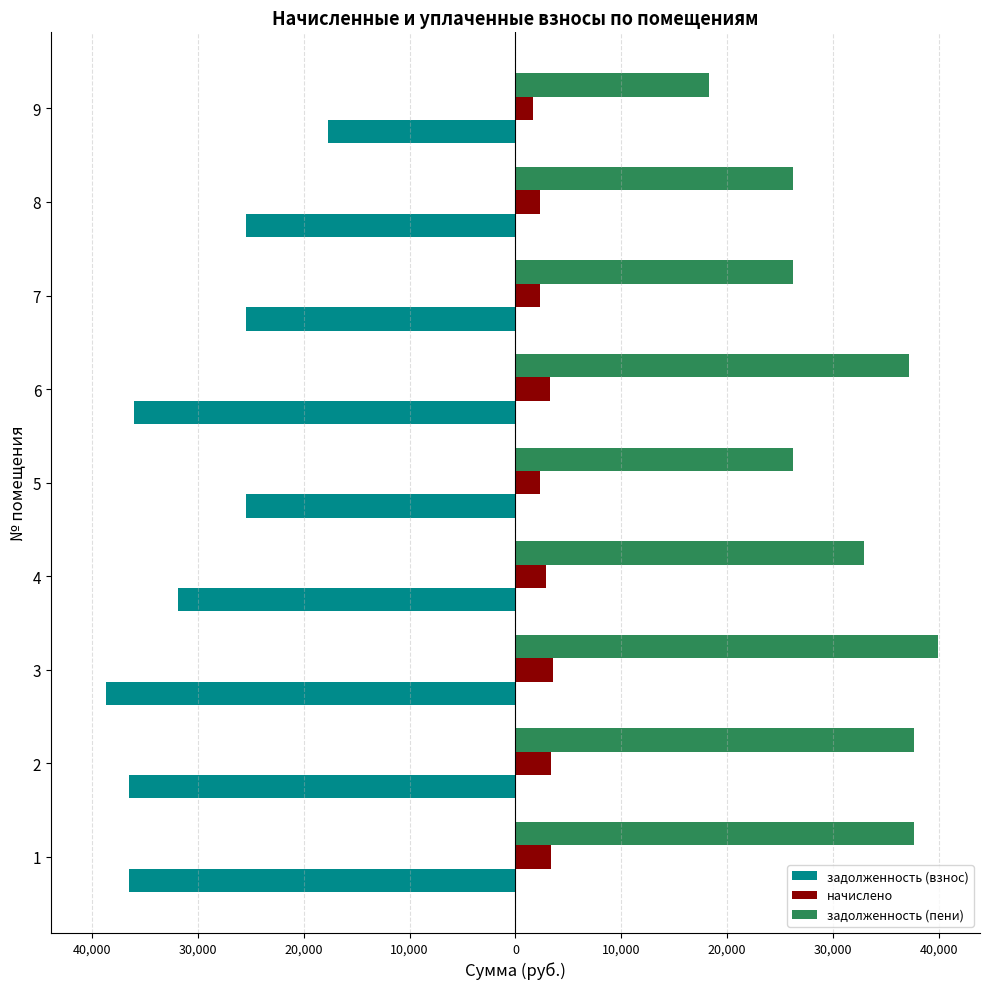

What is the difference between the maximum and minimum values in the задолженность (пени) series?

21602.6